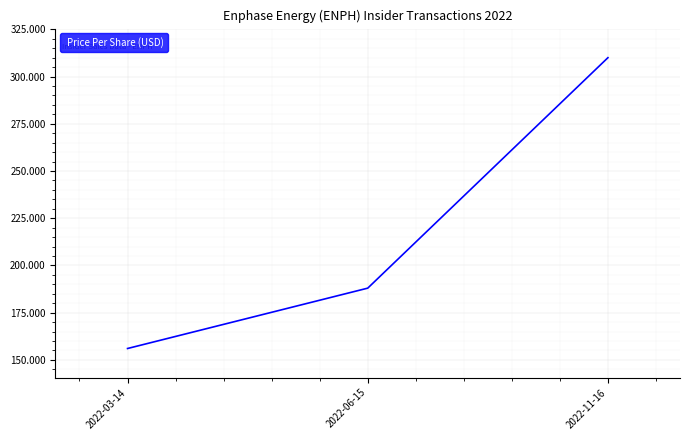

Is it true that the value at 2022-06-15 is 115.4?

False